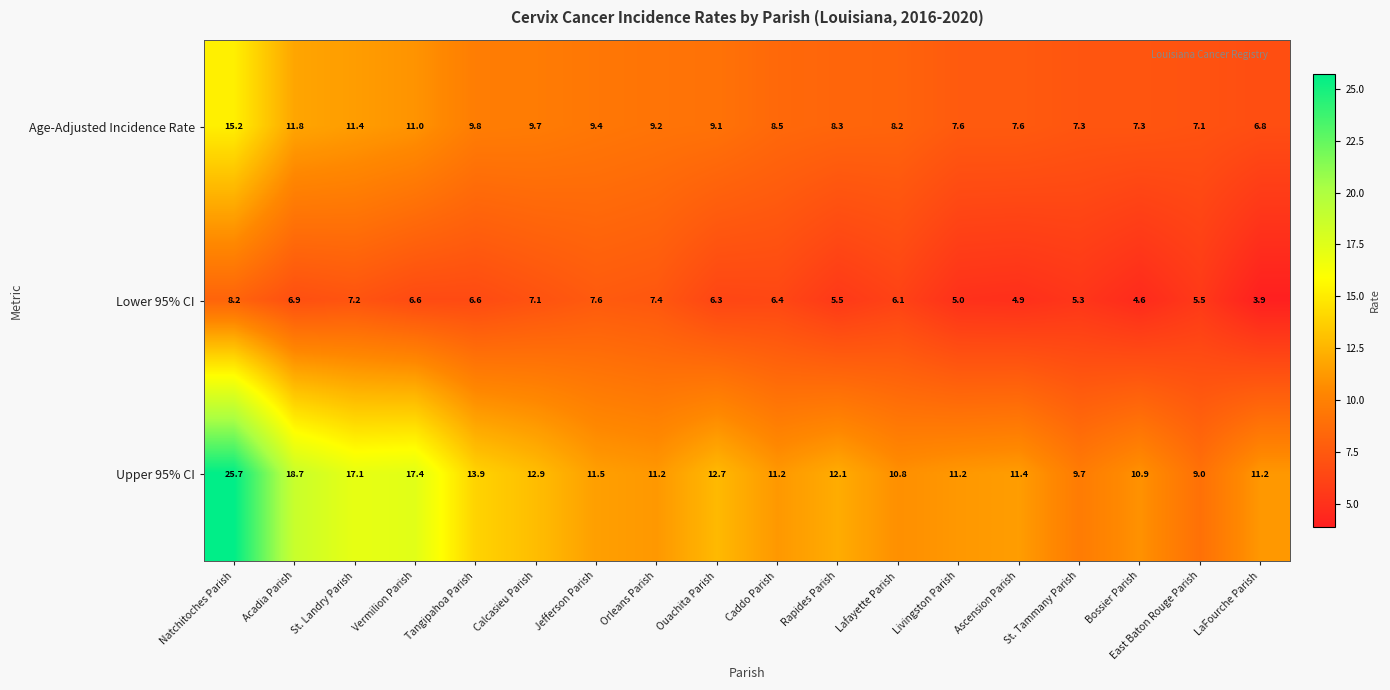

Count the number of categories in the chart.

18